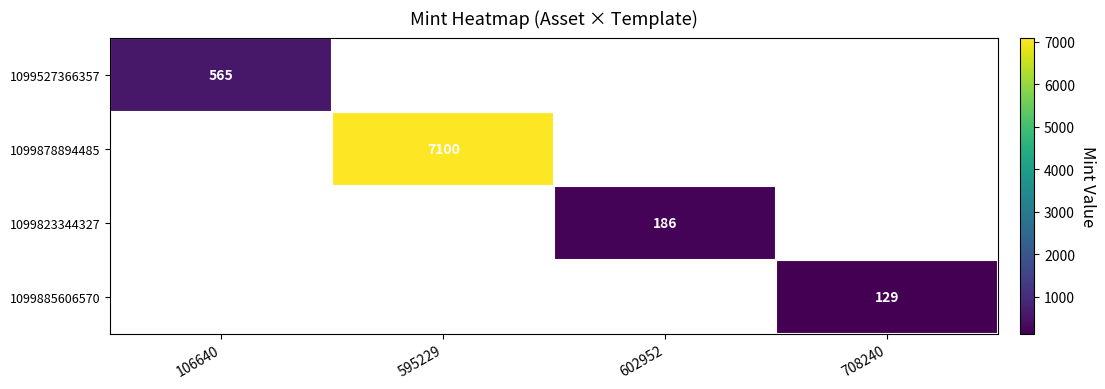

The value of 1099878894485 at 595229 is 7100. True or false?

True